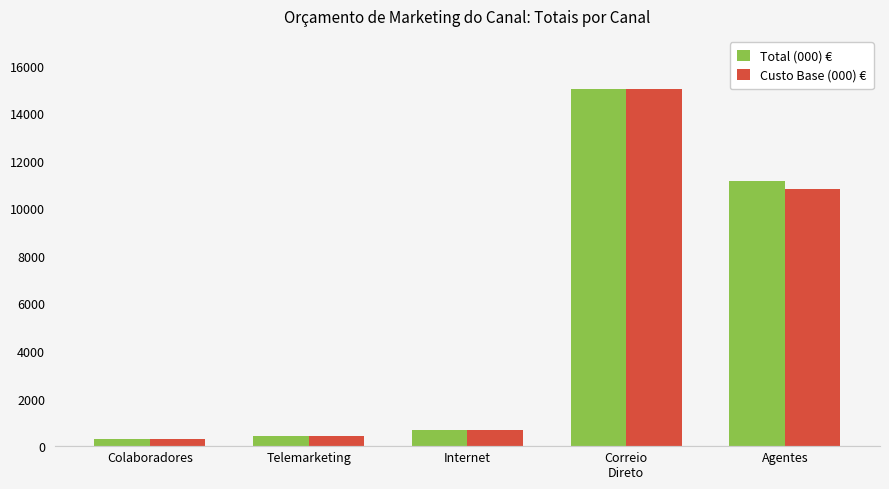

Read the Custo Base (000) € value at Agentes.

10800.0